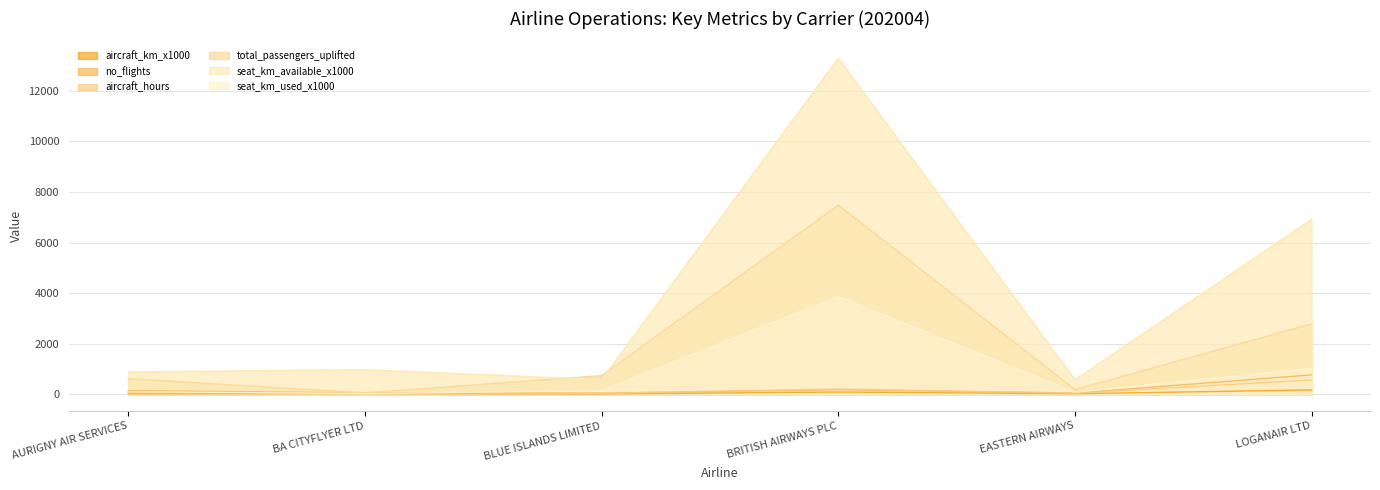

At which category does total_passengers_uplifted reach its first local peak?

BRITISH AIRWAYS PLC